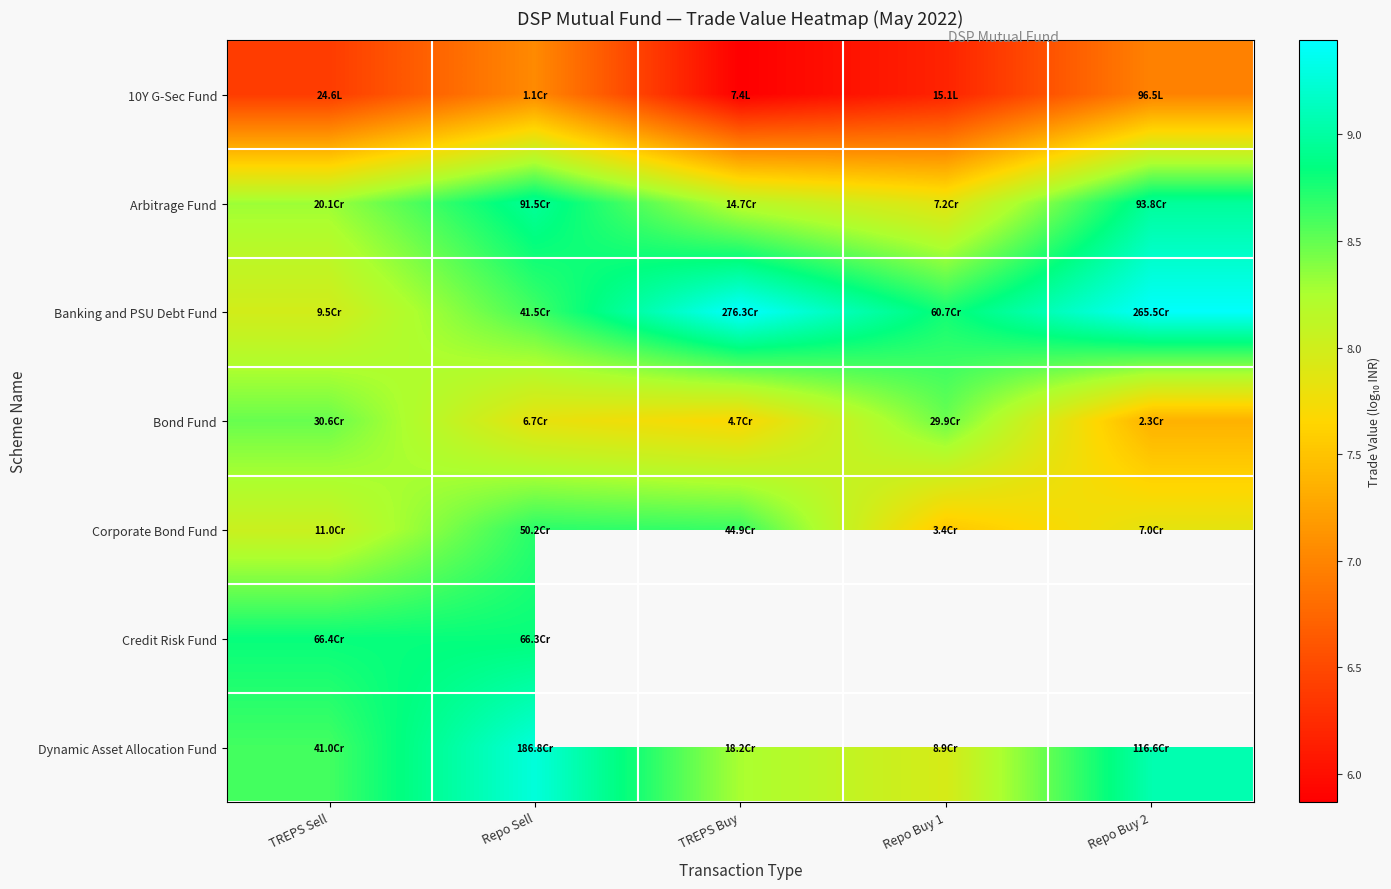

What is the difference between the highest and lowest values at TREPS Buy?

3.6